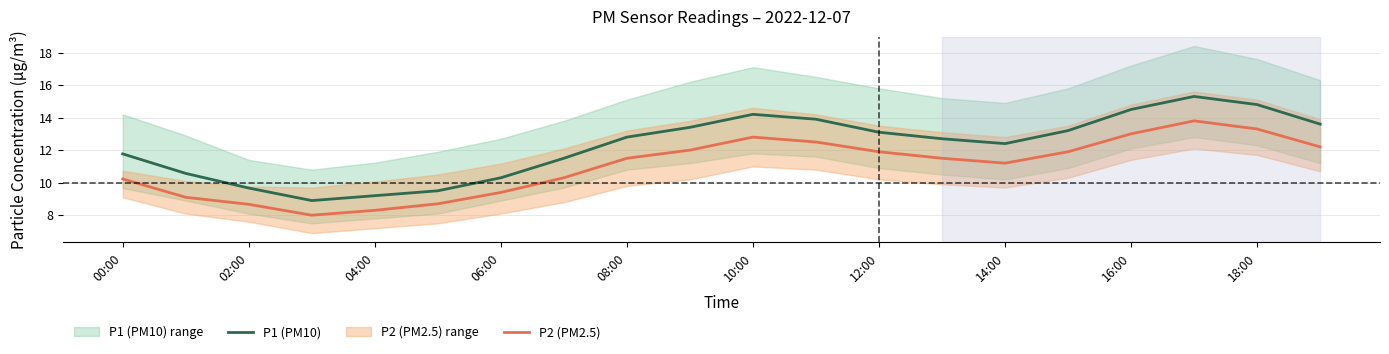

True or false: P2 (PM2.5) and P1 (PM10) intersect in this chart.

False